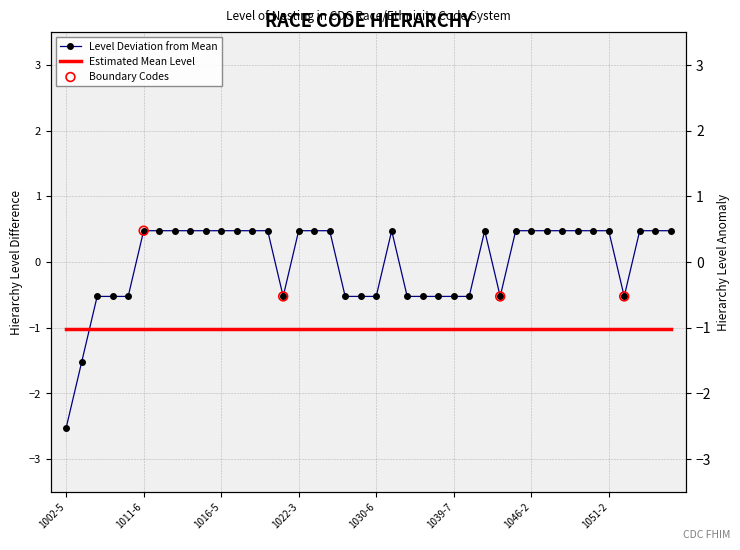

Between 1024-9 and 1054-6, which is larger?

1024-9